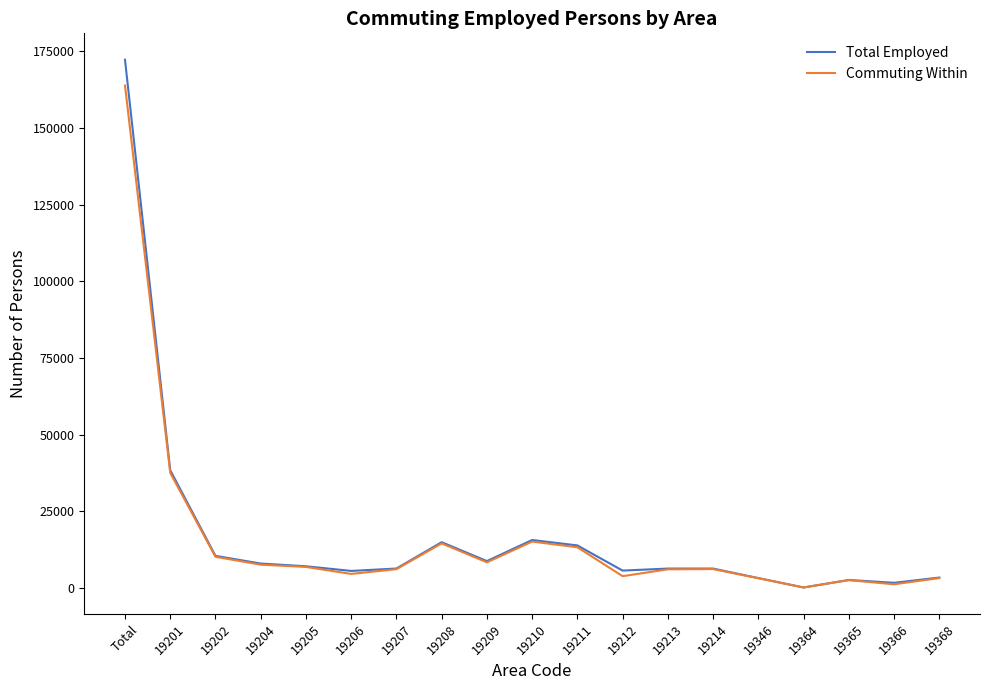

The Commuting Within series shows 22599 at 19211. True or false?

False